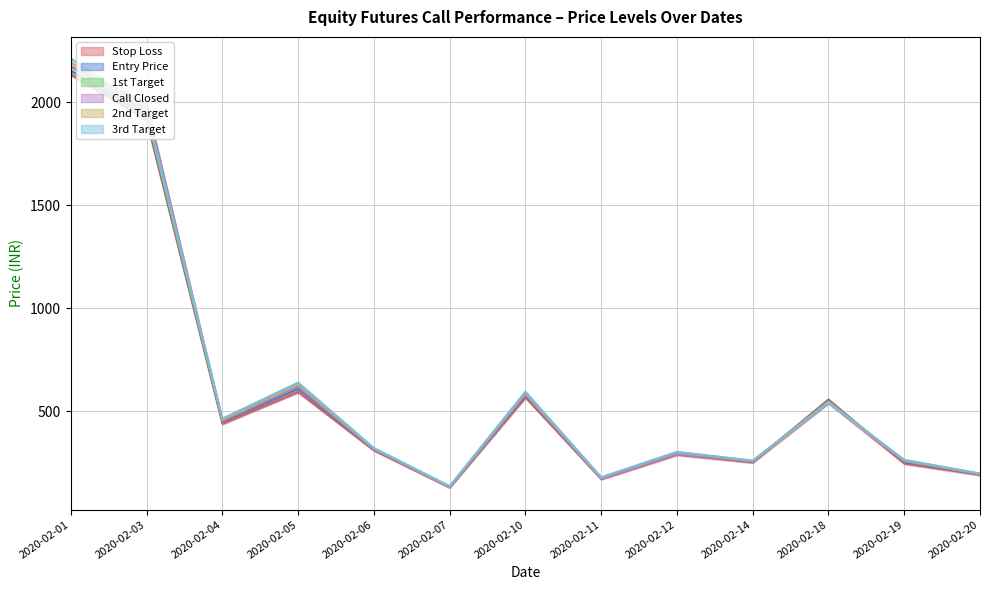

What is the difference between the highest and lowest values at 2020-02-10?

27.0